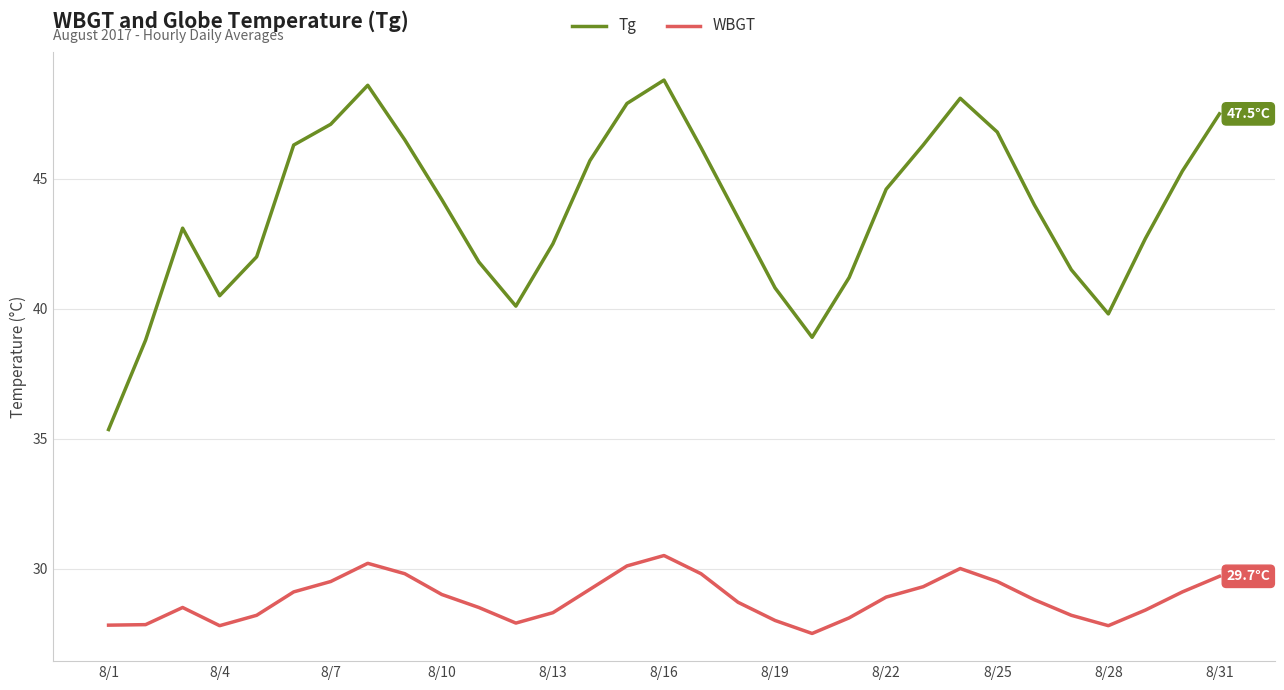

Rank the series by their average value, from highest to lowest.

Tg, WBGT